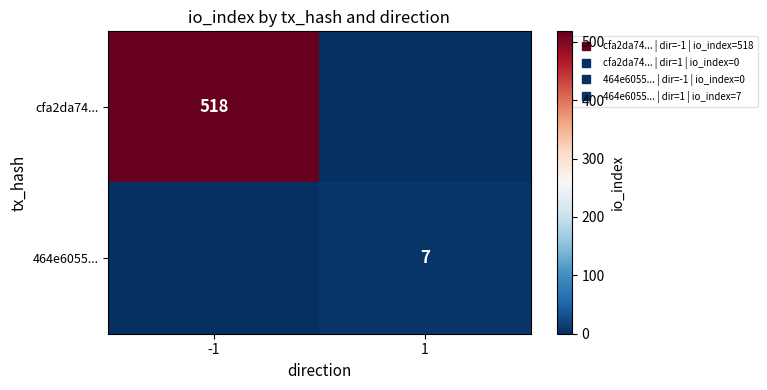

Is it true that 464e6055... equals 7 at 1?

True